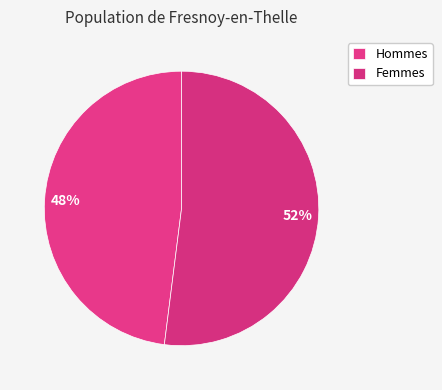

How many segments does this pie chart have?

2